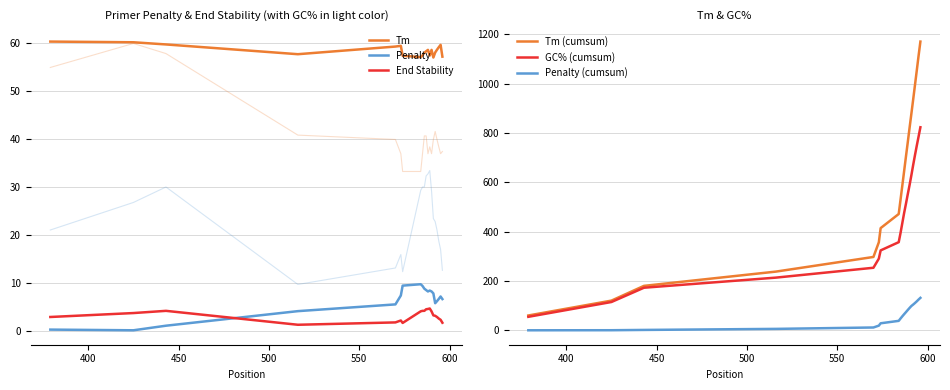

Which series has the largest range (max minus min)?

Tm (cumsum)